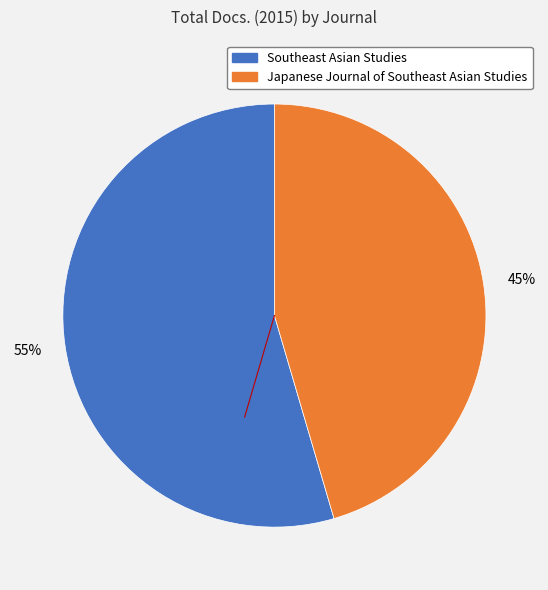

Is Japanese Journal of Southeast Asian Studies the majority of the pie?

No